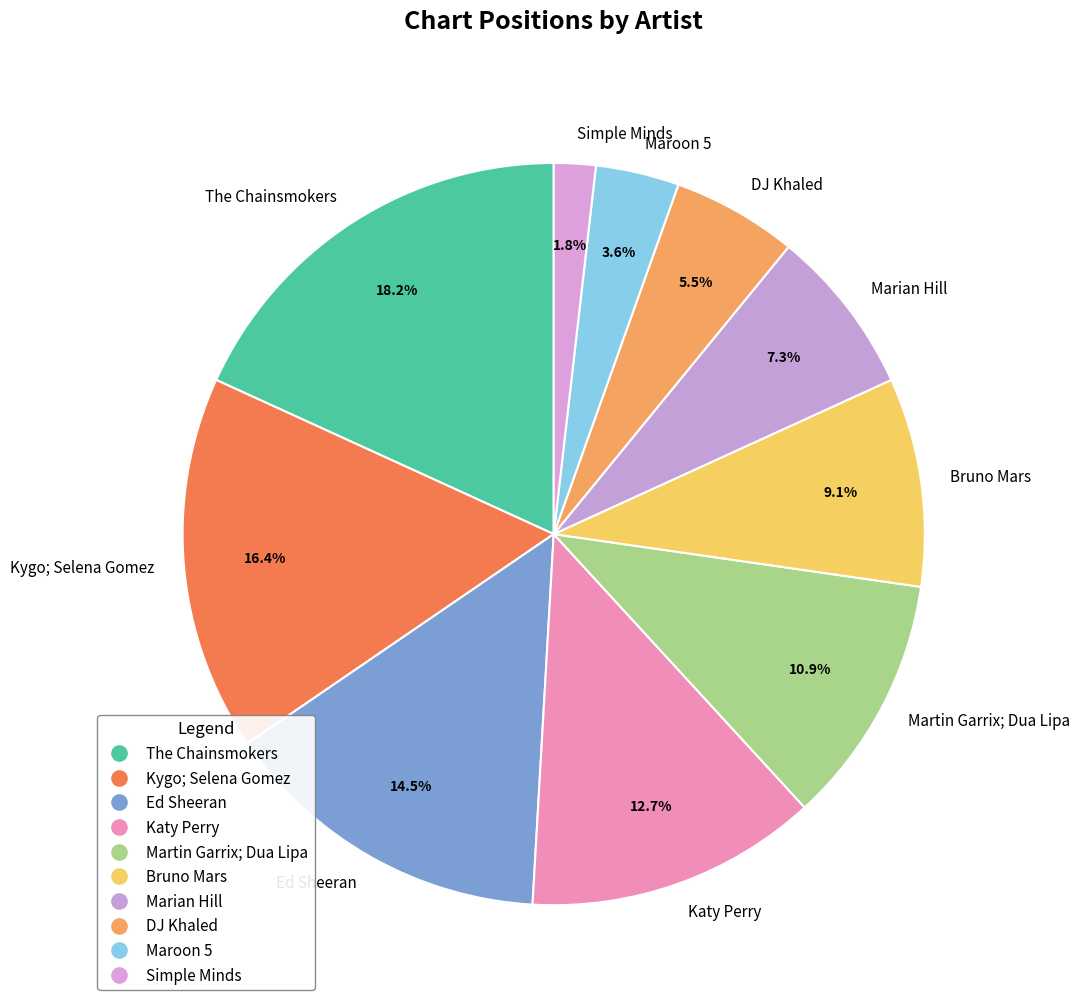

Count the number of slices in the pie.

10